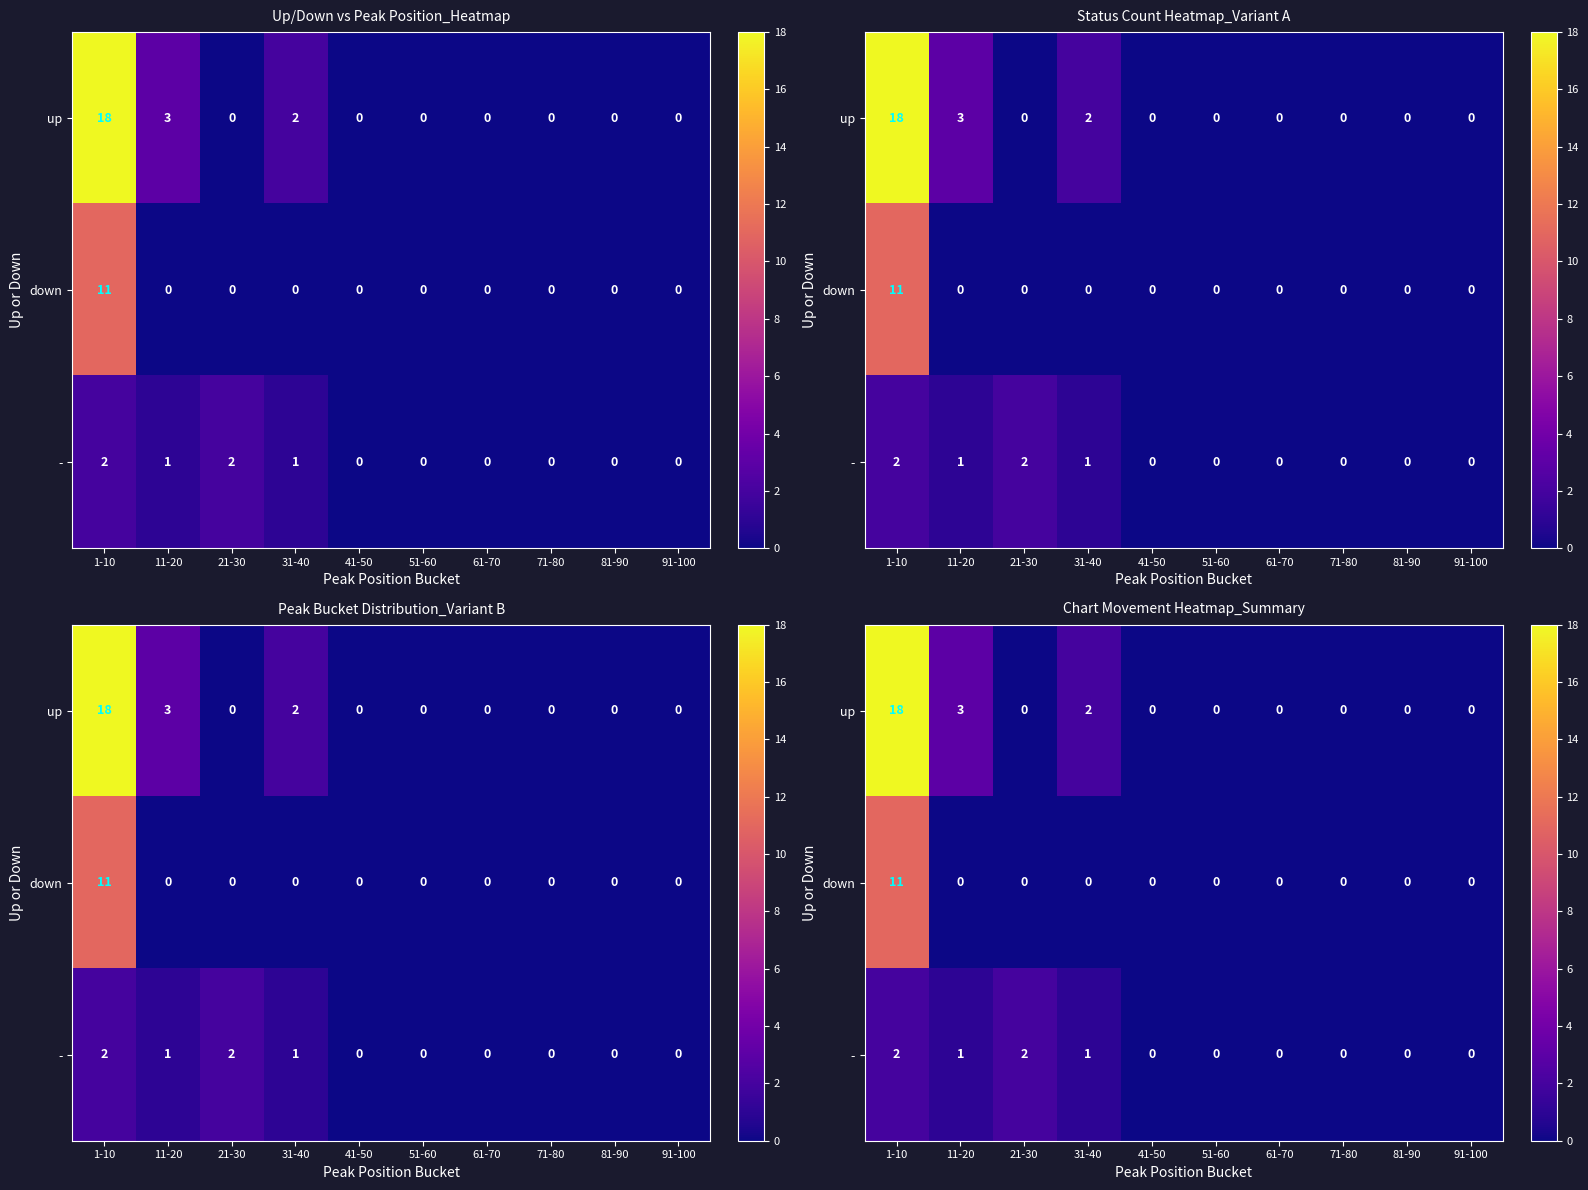

What is the maximum value for down?

11